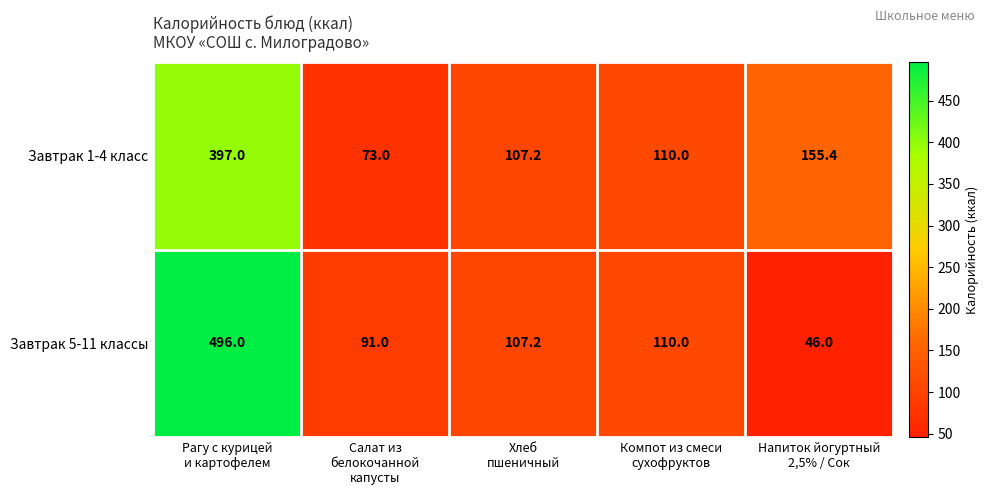

What is the minimum value for Завтрак 1-4 класс?

73.0